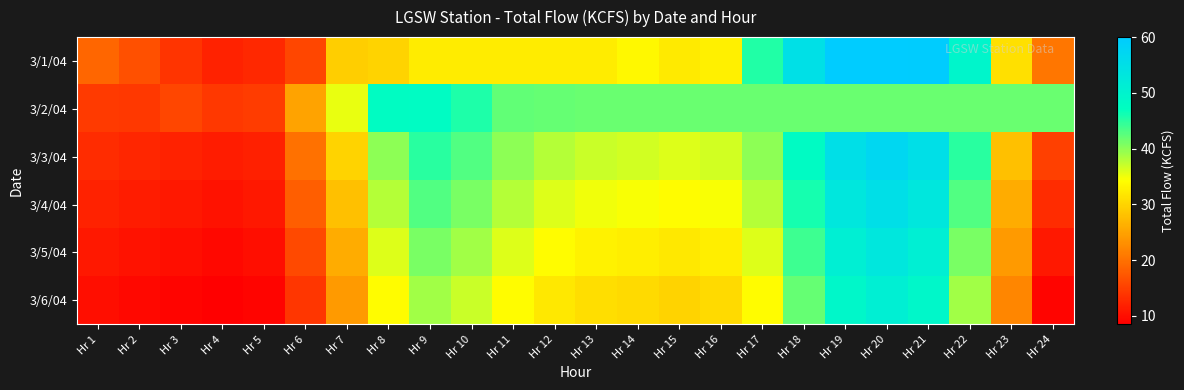

Reading left to right, transcribe all the data shown in this chart.

3/1/04: Hr 1=18.9	Hr 2=16.6	Hr 3=13.8	Hr 4=12.1	Hr 5=12.6	Hr 6=15.6	Hr 7=29.4	Hr 8=29.9	Hr 9=32.3	Hr 10=32.4	Hr 11=32.4	Hr 12=32.3	Hr 13=32.3	Hr 14=33.6	Hr 15=32.2	Hr 16=32.7	Hr 17=45.4	Hr 18=54.8	Hr 19=60.0	Hr 20=60.0	Hr 21=59.6	Hr 22=49.5	Hr 23=31.1	Hr 24=20.4
3/2/04: Hr 1=14.5	Hr 2=14.3	Hr 3=15.6	Hr 4=14.2	Hr 5=14.6	Hr 6=25.0	Hr 7=35.4	Hr 8=47.6	Hr 9=47.9	Hr 10=45.6	Hr 11=42.1	Hr 12=41.9	Hr 13=41.8	Hr 14=41.8	Hr 15=41.8	Hr 16=41.8	Hr 17=41.8	Hr 18=41.8	Hr 19=41.8	Hr 20=41.8	Hr 21=41.8	Hr 22=41.8	Hr 23=41.8	Hr 24=41.8
3/3/04: Hr 1=13.0	Hr 2=12.5	Hr 3=12.0	Hr 4=11.5	Hr 5=11.8	Hr 6=20.0	Hr 7=30.0	Hr 8=40.0	Hr 9=45.0	Hr 10=43.0	Hr 11=40.0	Hr 12=38.0	Hr 13=37.0	Hr 14=36.5	Hr 15=36.0	Hr 16=36.5	Hr 17=40.0	Hr 18=48.0	Hr 19=55.0	Hr 20=57.0	Hr 21=55.0	Hr 22=45.0	Hr 23=28.0	Hr 24=15.0
3/4/04: Hr 1=12.0	Hr 2=11.5	Hr 3=11.0	Hr 4=10.5	Hr 5=11.0	Hr 6=18.0	Hr 7=28.0	Hr 8=38.0	Hr 9=43.0	Hr 10=41.0	Hr 11=38.0	Hr 12=36.0	Hr 13=35.0	Hr 14=34.5	Hr 15=34.0	Hr 16=34.5	Hr 17=38.0	Hr 18=46.0	Hr 19=53.0	Hr 20=55.0	Hr 21=53.0	Hr 22=43.0	Hr 23=26.0	Hr 24=13.0
3/5/04: Hr 1=11.0	Hr 2=10.5	Hr 3=10.0	Hr 4=9.5	Hr 5=10.0	Hr 6=16.0	Hr 7=26.0	Hr 8=36.0	Hr 9=41.0	Hr 10=39.0	Hr 11=36.0	Hr 12=34.0	Hr 13=33.0	Hr 14=32.5	Hr 15=32.0	Hr 16=32.5	Hr 17=36.0	Hr 18=44.0	Hr 19=51.0	Hr 20=53.0	Hr 21=51.0	Hr 22=41.0	Hr 23=24.0	Hr 24=11.0
3/6/04: Hr 1=10.0	Hr 2=9.5	Hr 3=9.0	Hr 4=8.5	Hr 5=9.0	Hr 6=14.0	Hr 7=24.0	Hr 8=34.0	Hr 9=39.0	Hr 10=37.0	Hr 11=34.0	Hr 12=32.0	Hr 13=31.0	Hr 14=30.5	Hr 15=30.0	Hr 16=30.5	Hr 17=34.0	Hr 18=42.0	Hr 19=49.0	Hr 20=51.0	Hr 21=49.0	Hr 22=39.0	Hr 23=22.0	Hr 24=9.0